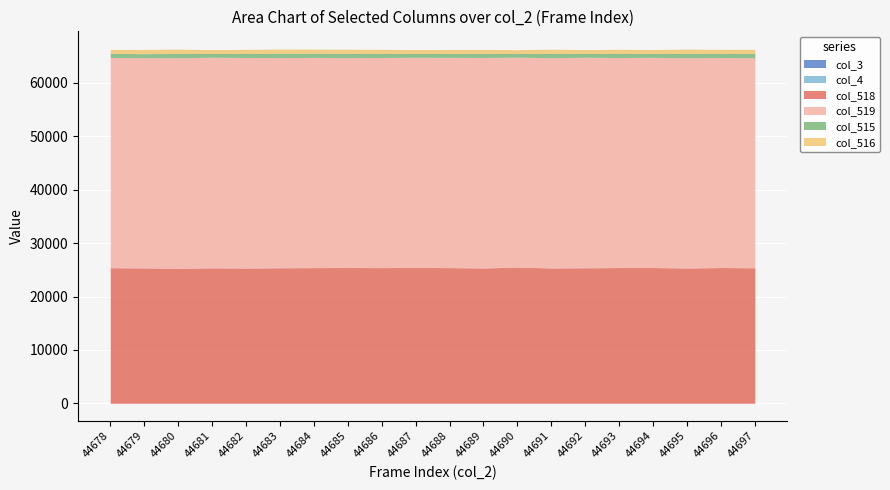

Reading left to right, what are all the values shown in this chart?

col_3: 0	0	0	0	0	0	0	0	0	0	0	0	0	0	0	0	0	0	0	0
col_4: 0	0	0	0	0	0	0	0	0	0	0	0	0	0	0	0	0	0	0	0
col_518: 25398	25359	25287	25374	25340	25384	25415	25432	25415	25444	25415	25349	25511	25352	25385	25426	25437	25344	25433	25386
col_519: 39386	39382	39439	39449	39433	39366	39376	39312	39356	39370	39381	39433	39321	39384	39435	39337	39364	39378	39340	39339
col_515: 751	751	809	712	762	804	775	791	764	721	739	753	703	799	715	772	734	813	762	789
col_516: 751	794	809	712	762	804	775	791	764	721	739	753	702	799	715	772	734	812	762	788